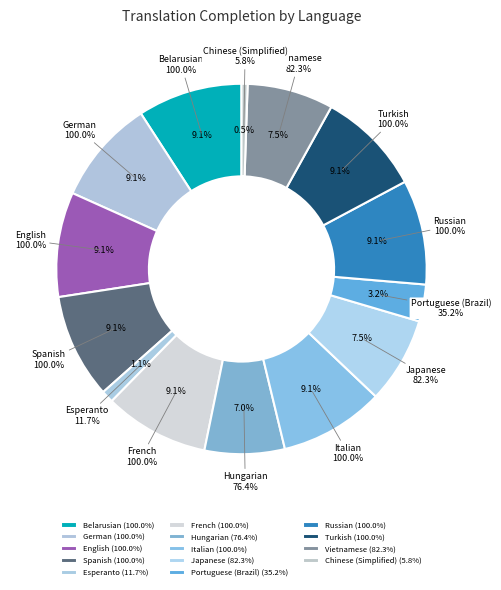

What is the smallest slice in the pie chart?

Chinese (Simplified)